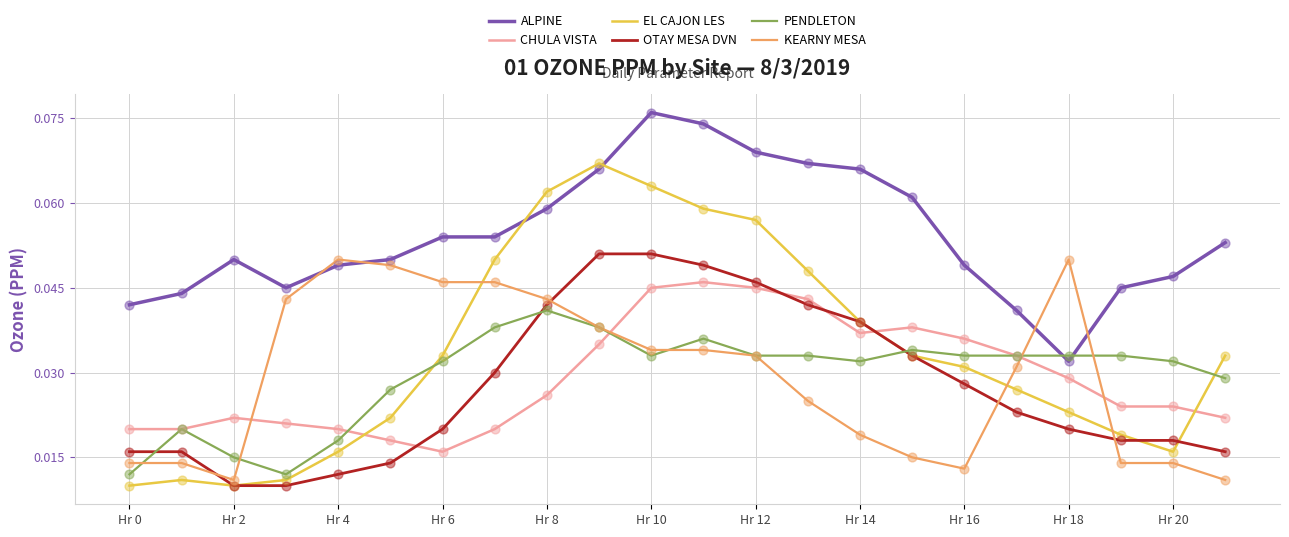

What are all the series names shown in the legend?

ALPINE, CHULA VISTA, EL CAJON LES, OTAY MESA DVN, PENDLETON, KEARNY MESA